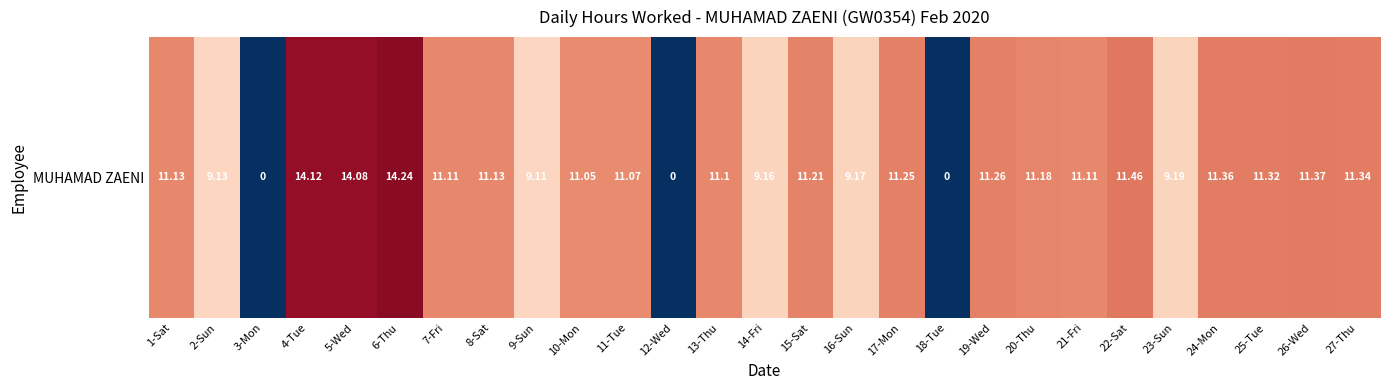

Is it true that the value at 9-Sun is 9.1?

True